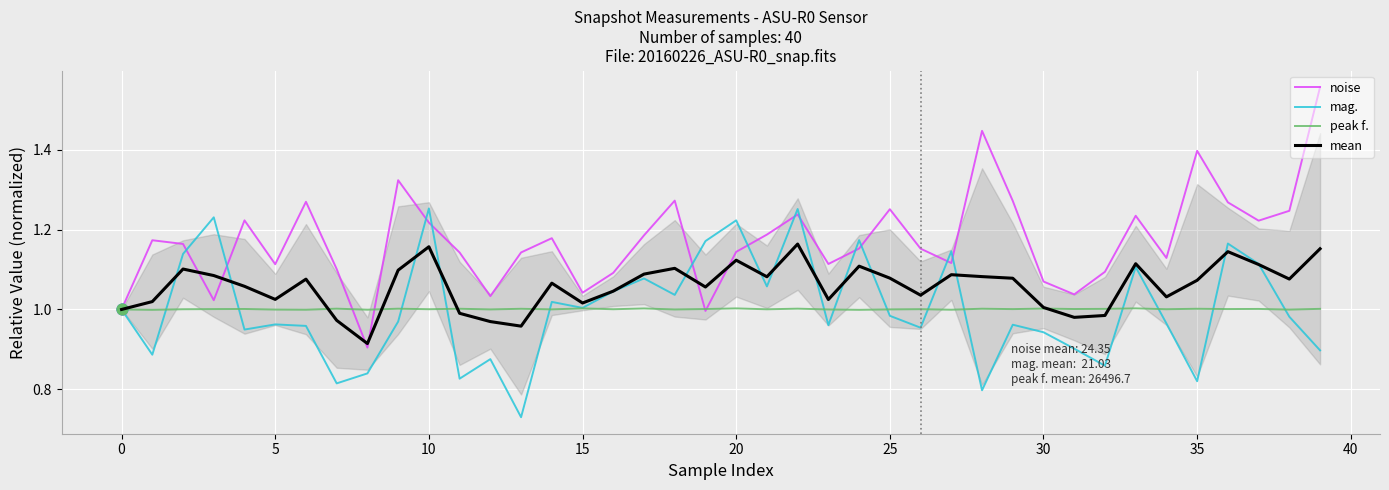

At how many categories does at least one series exceed 1?

38